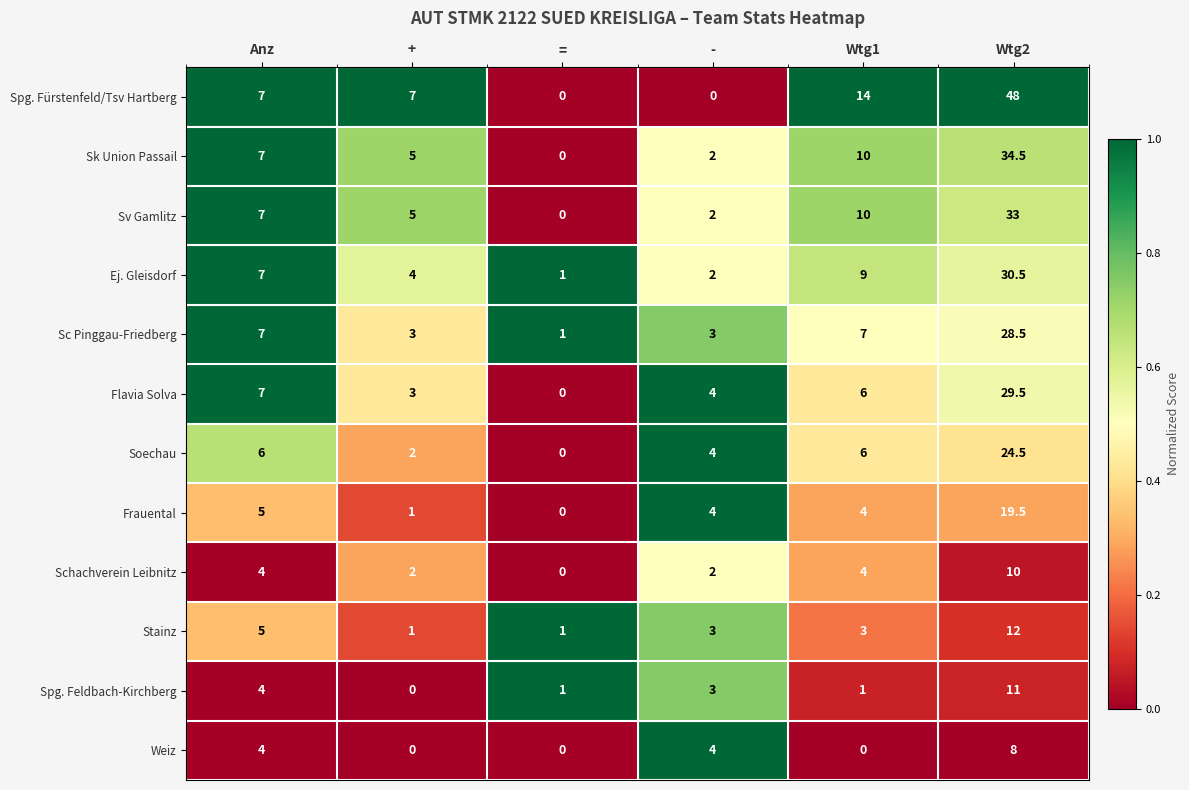

Is it true that Flavia Solva equals 7.0 at Anz?

True